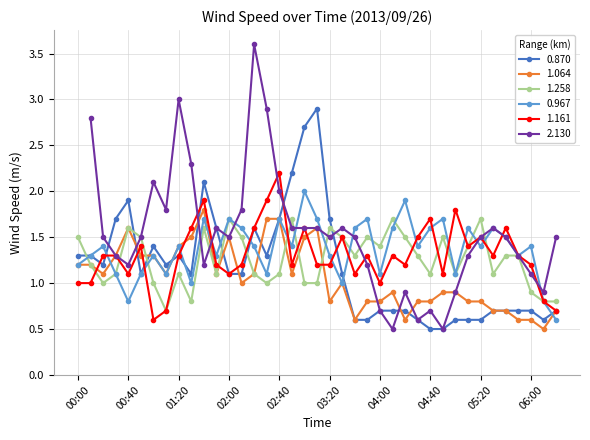

Read the 1.161 value at 00:00.

1.0